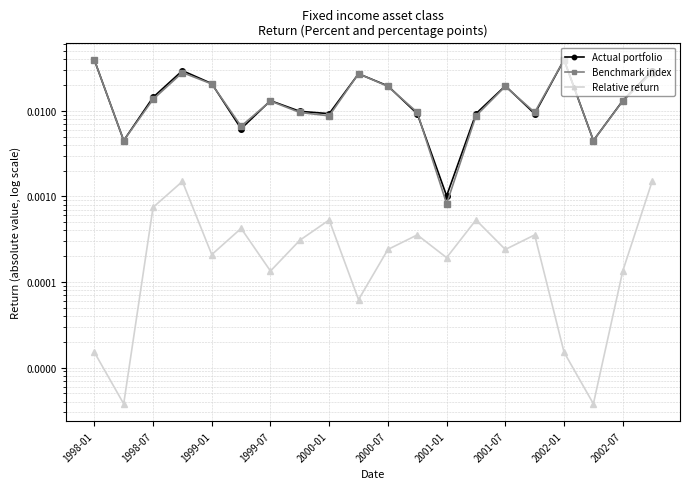

What are all the series names shown in the legend?

Actual portfolio, Benchmark index, Relative return